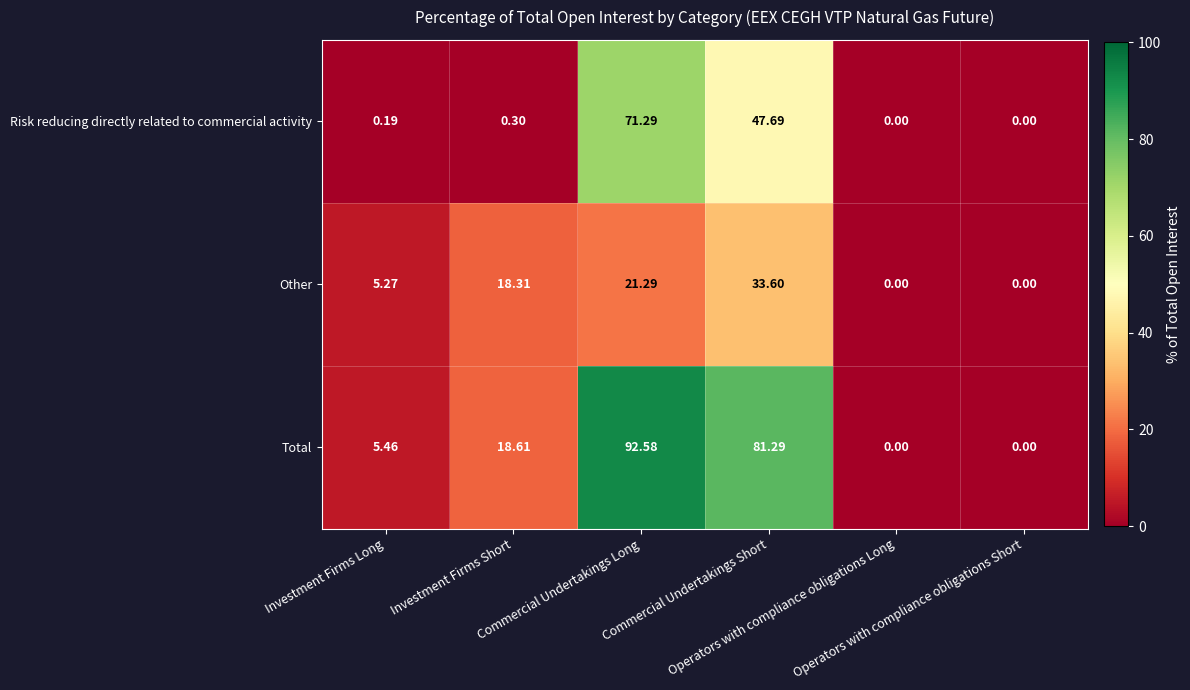

How many values in Risk reducing directly related to commercial activity are above zero?

4